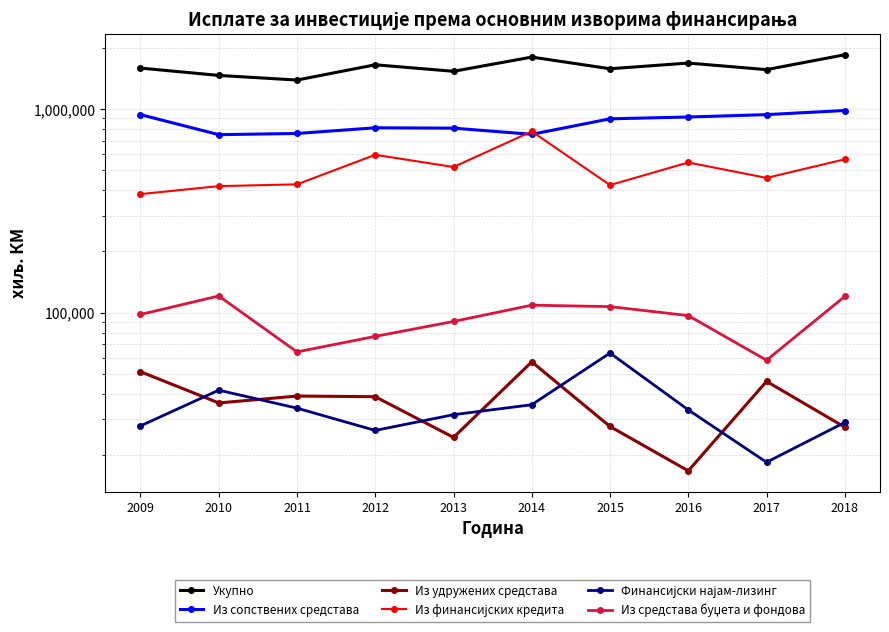

Is the value of Укупно at 2014 greater than the value of Из финансијских кредита at 2013?

Yes